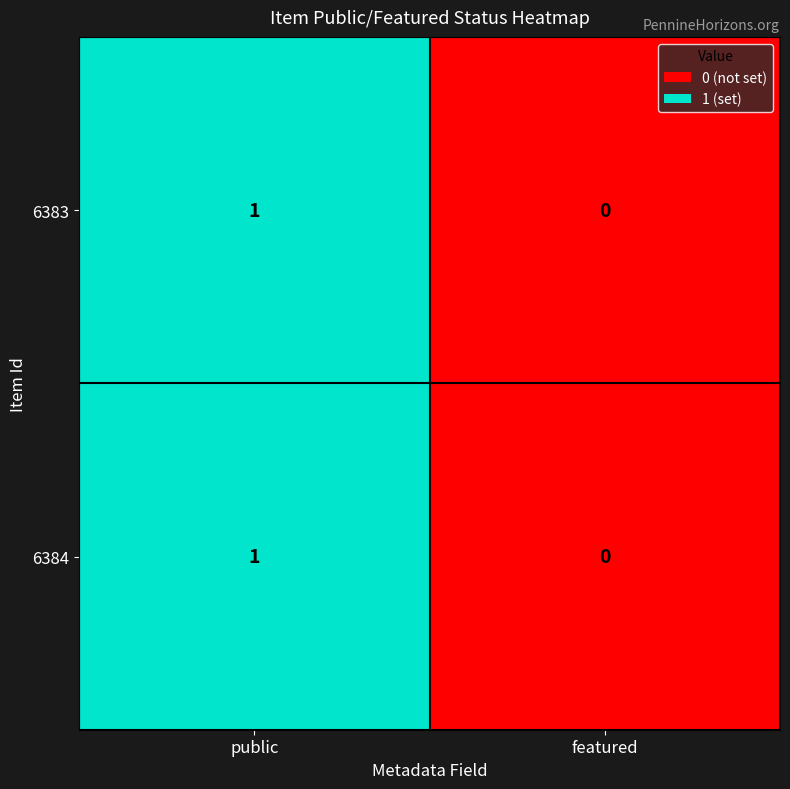

Reading left to right, what are all the values shown in this chart?

6383: 1	0
6384: 1	0